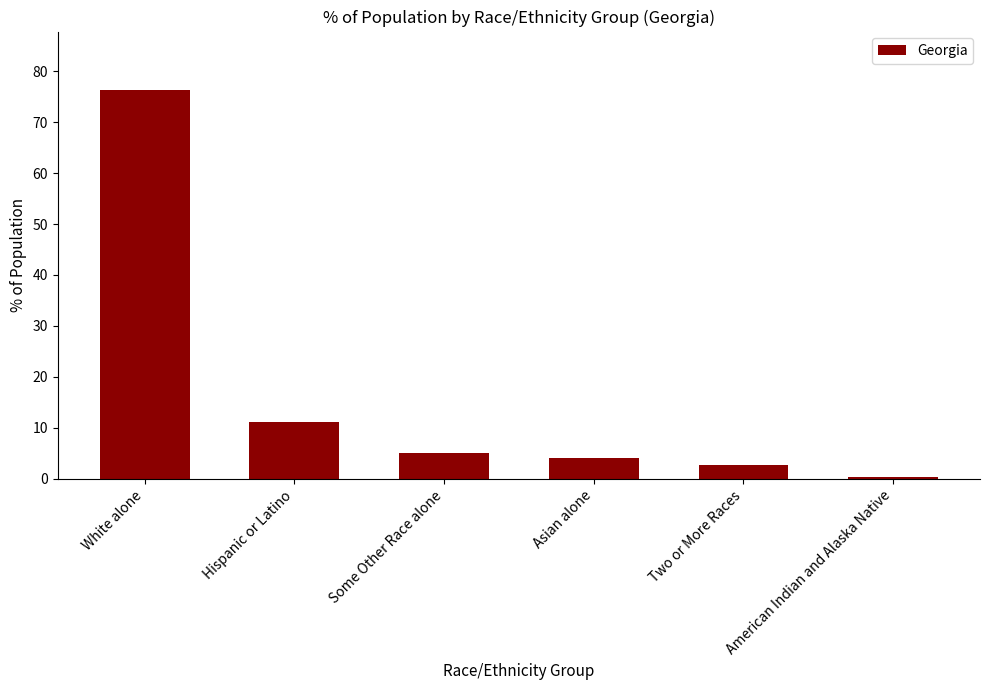

The chart shows a value of 4.1 at Asian alone. True or false?

True